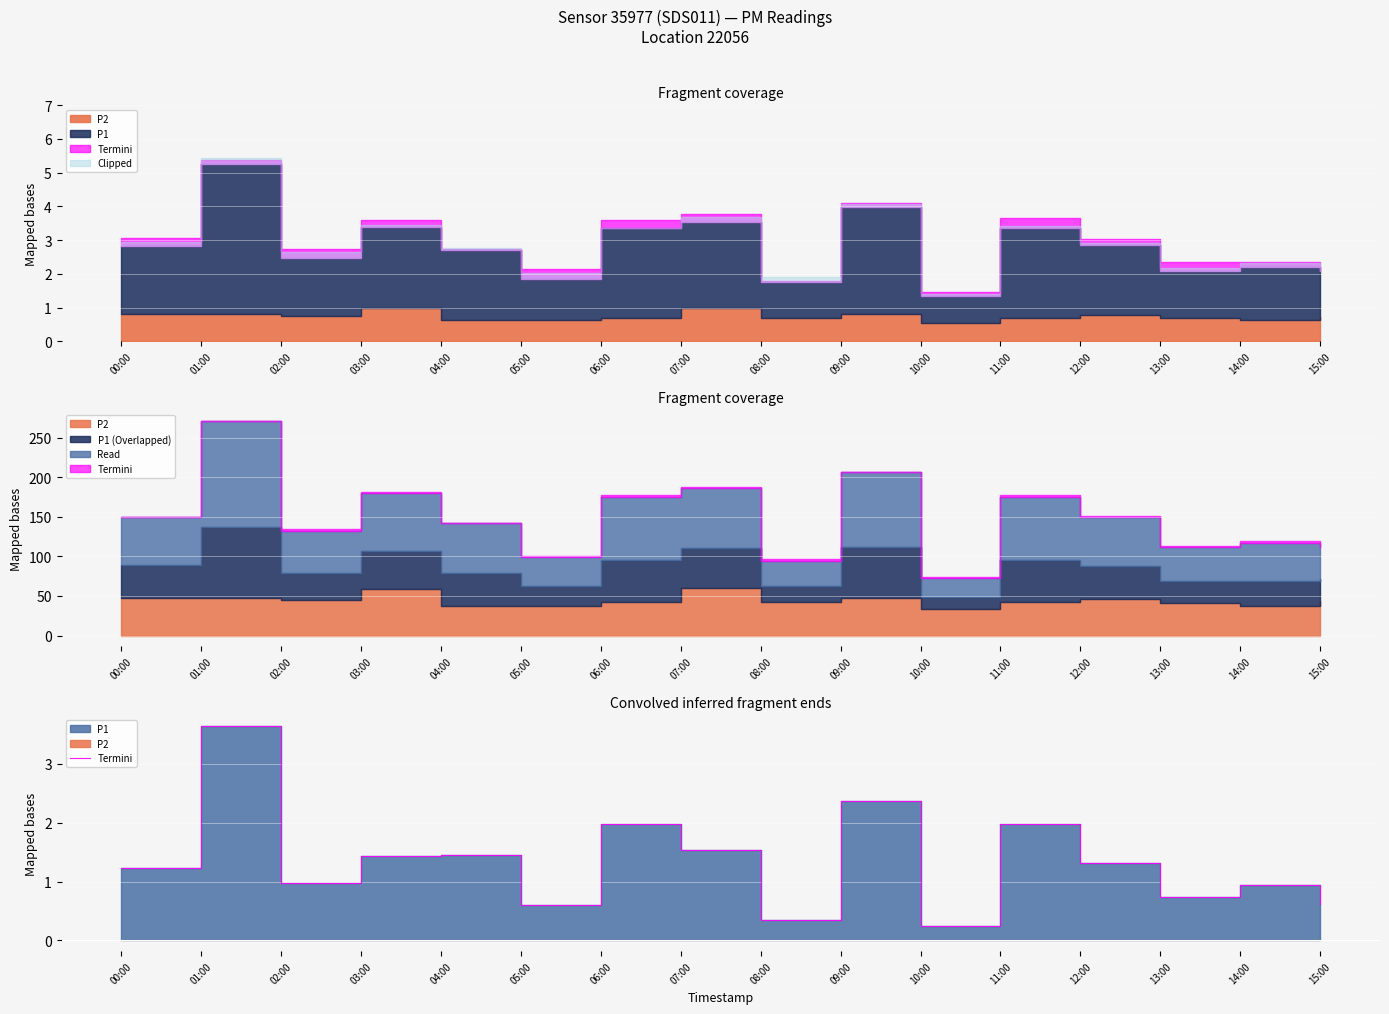

True or false: the data has more than 1 interior local peaks.

True